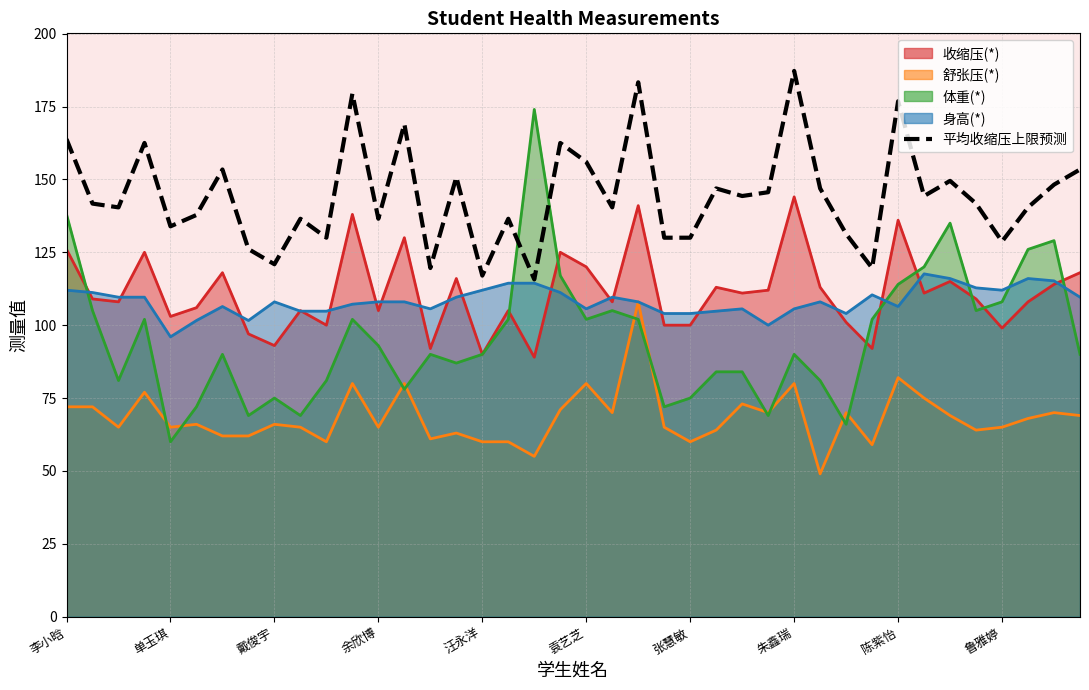

What is the difference between the maximum and minimum values?

71.5